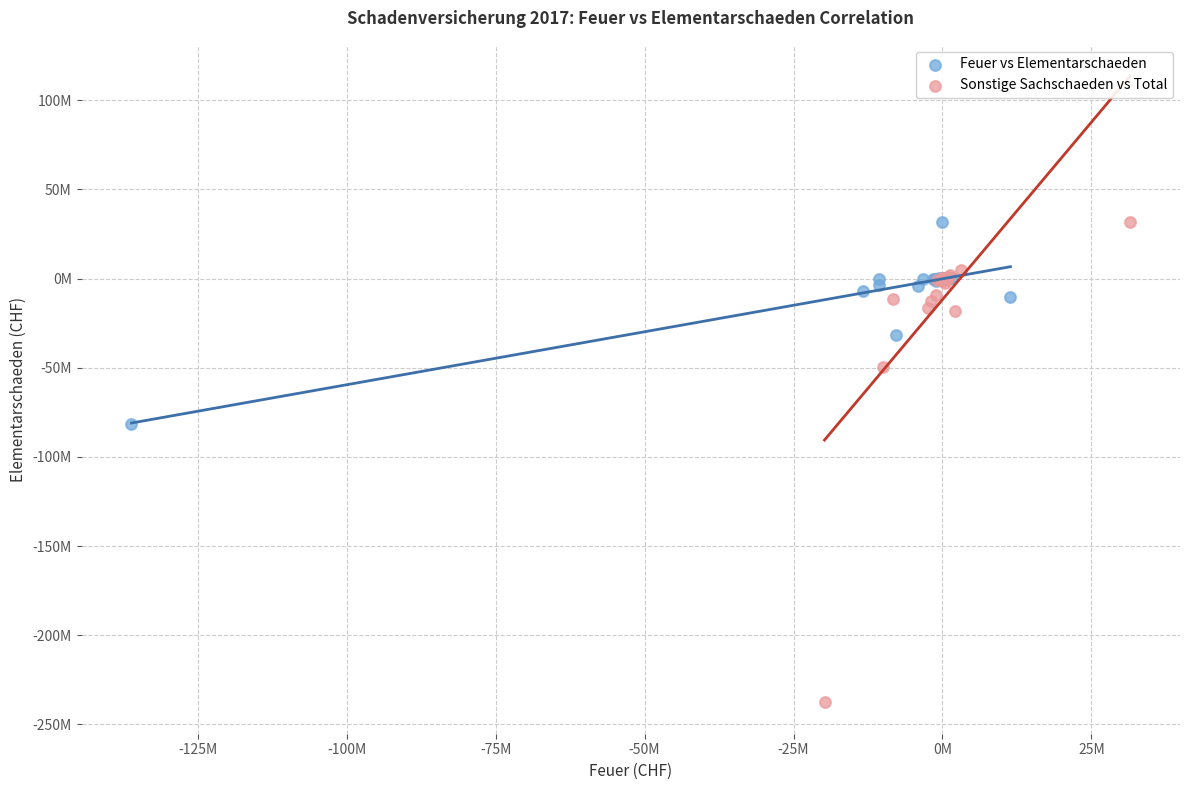

What are all the series names shown in the legend?

Feuer vs Elementarschaeden, Sonstige Sachschaeden vs Total